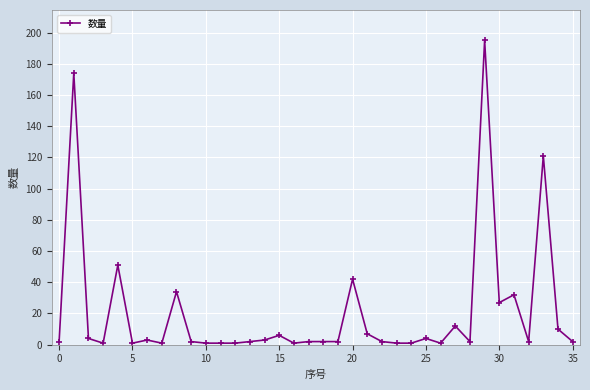

Count the number of categories in the chart.

36